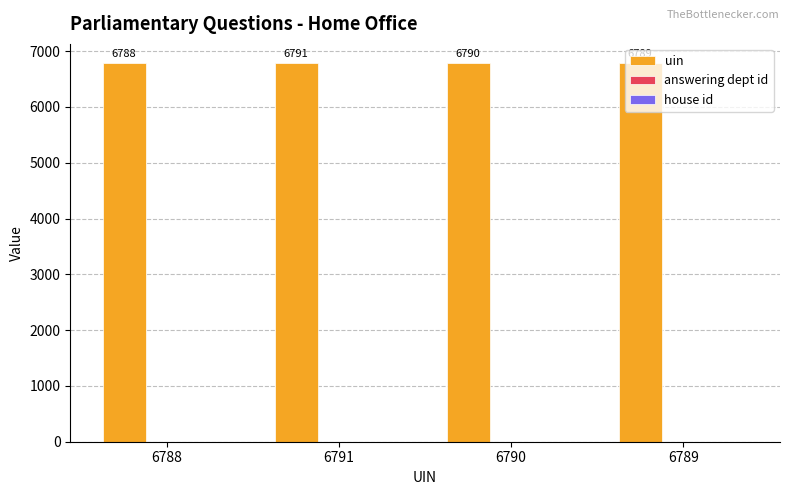

The value of uin at 6789 is 3934. True or false?

False